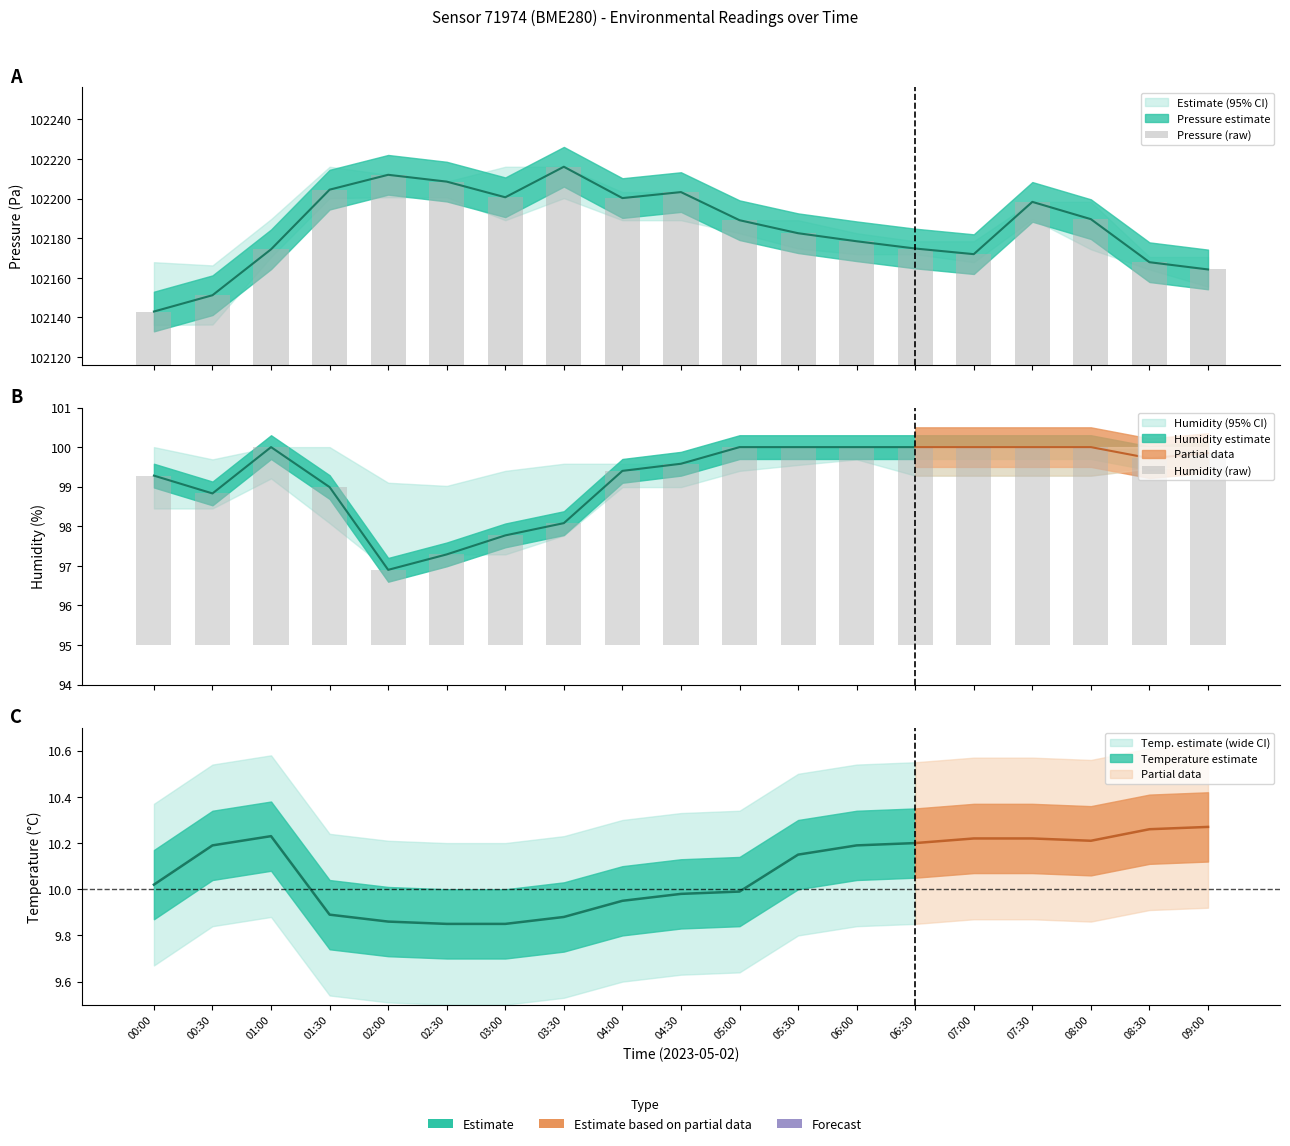

What position from the left is 00:00?

1